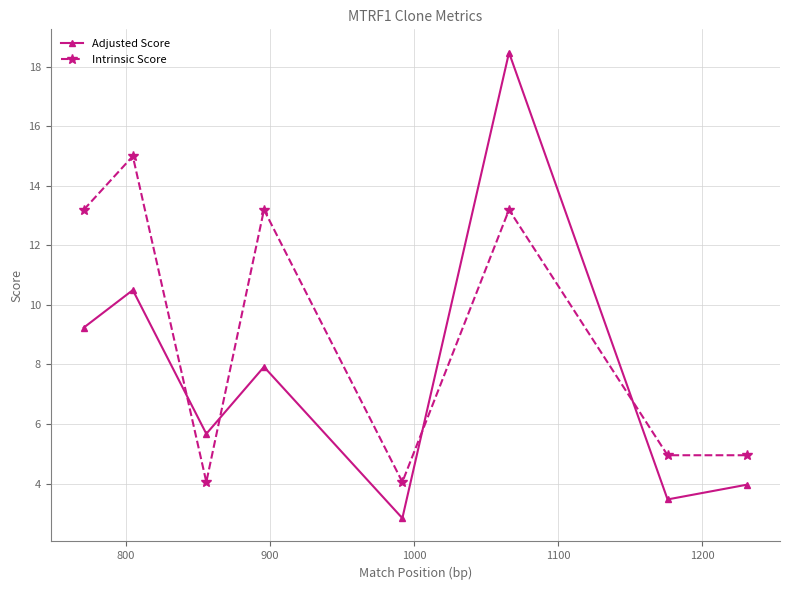

What is the difference between the maximum and minimum values in the Adjusted Score series?

15.6